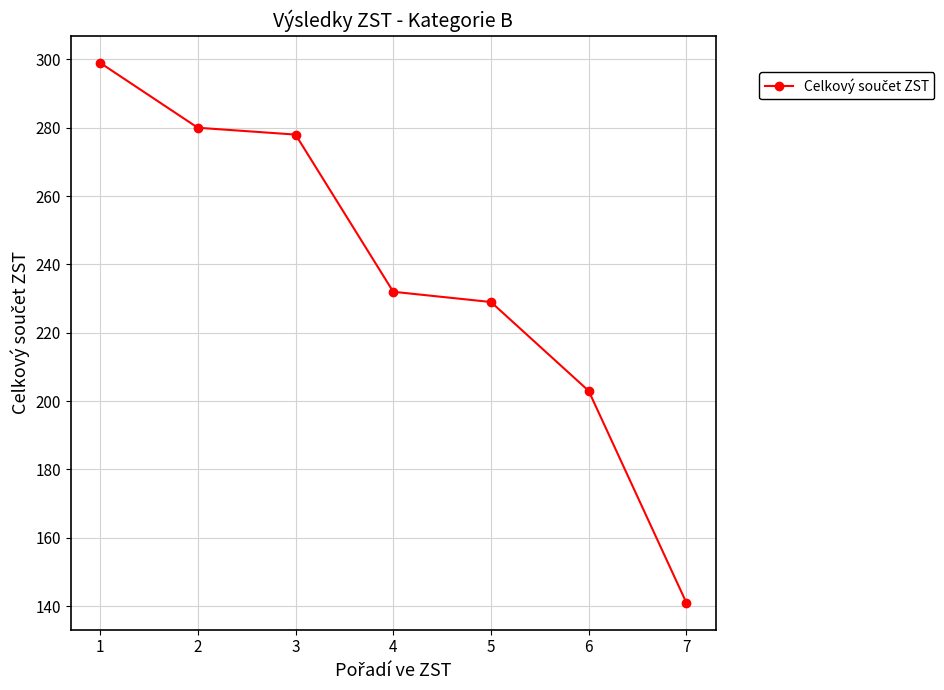

True or false: there are more than 0 points higher than both neighbors.

False